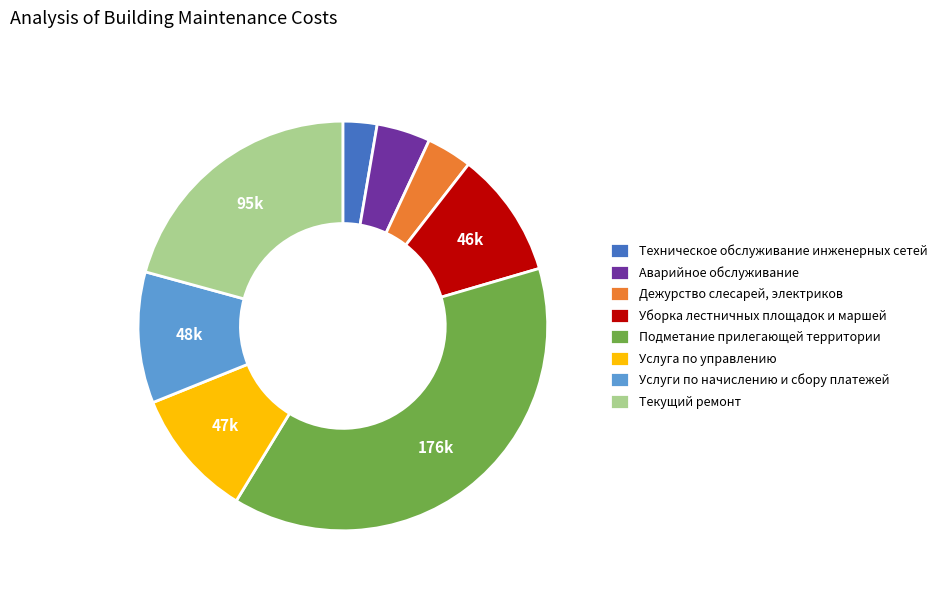

Is the sum of Текущий ремонт and Аварийное обслуживание greater than half?

No